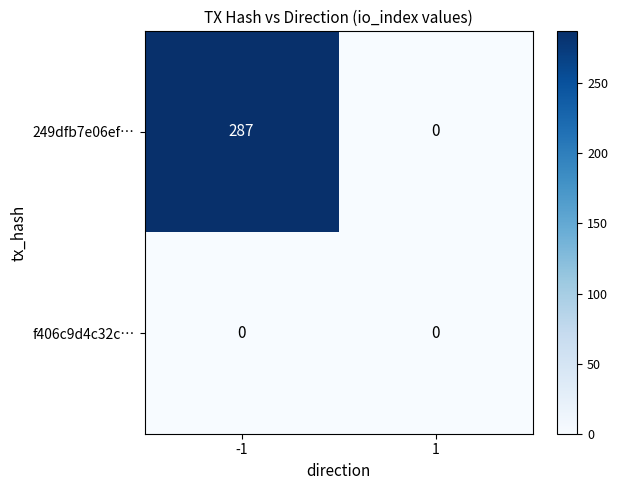

Rank the series at -1 from highest to lowest value.

249dfb7e06ef…, f406c9d4c32c…